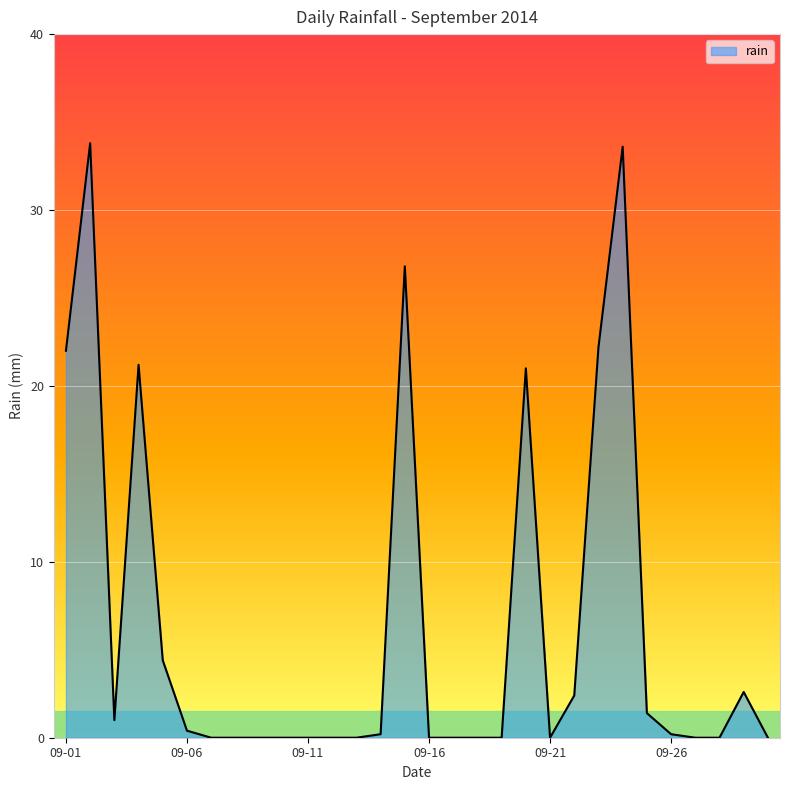

How many lines are shown in the chart?

1